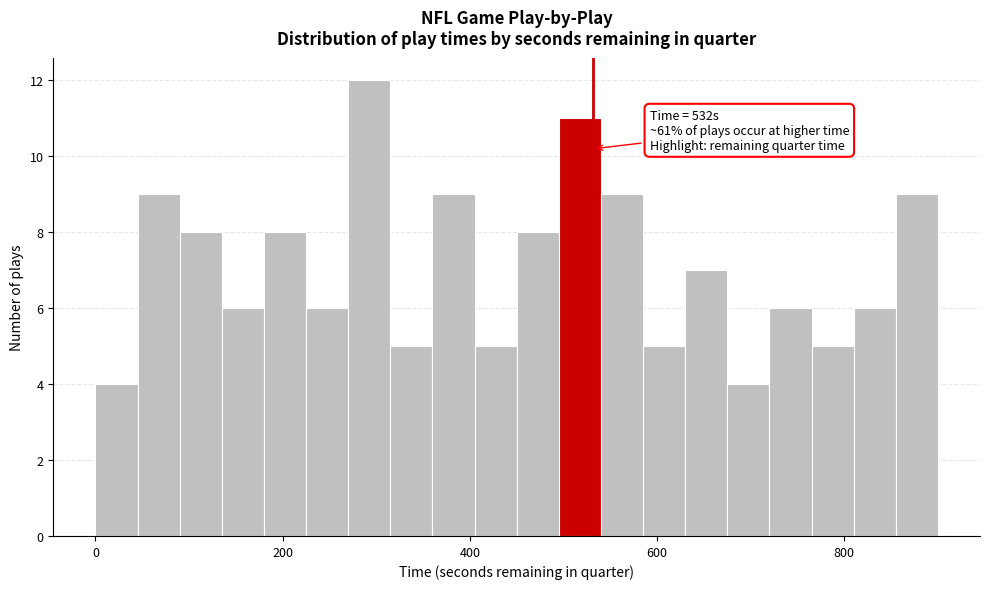

Read against the x-axis, roughly where is the centre of the tallest bar?

300